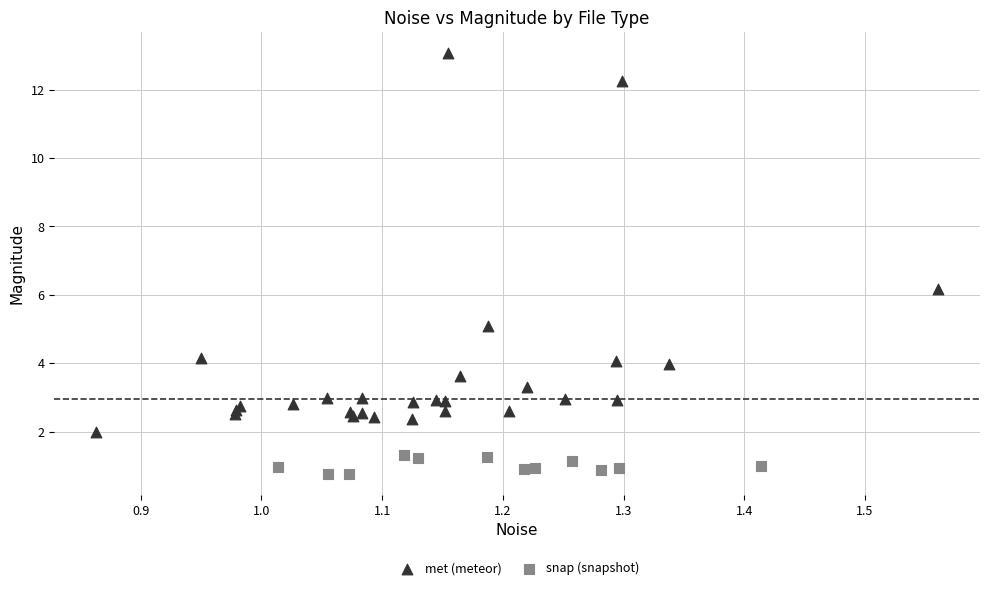

Which series contains the lowest Y value?

snap (snapshot)